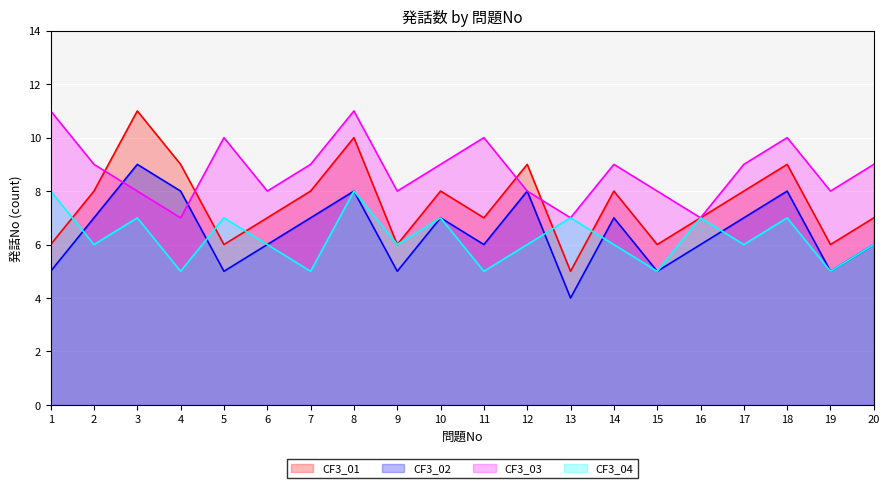

List the series in order of their peak value, highest first.

CF3_01, CF3_03, CF3_02, CF3_04